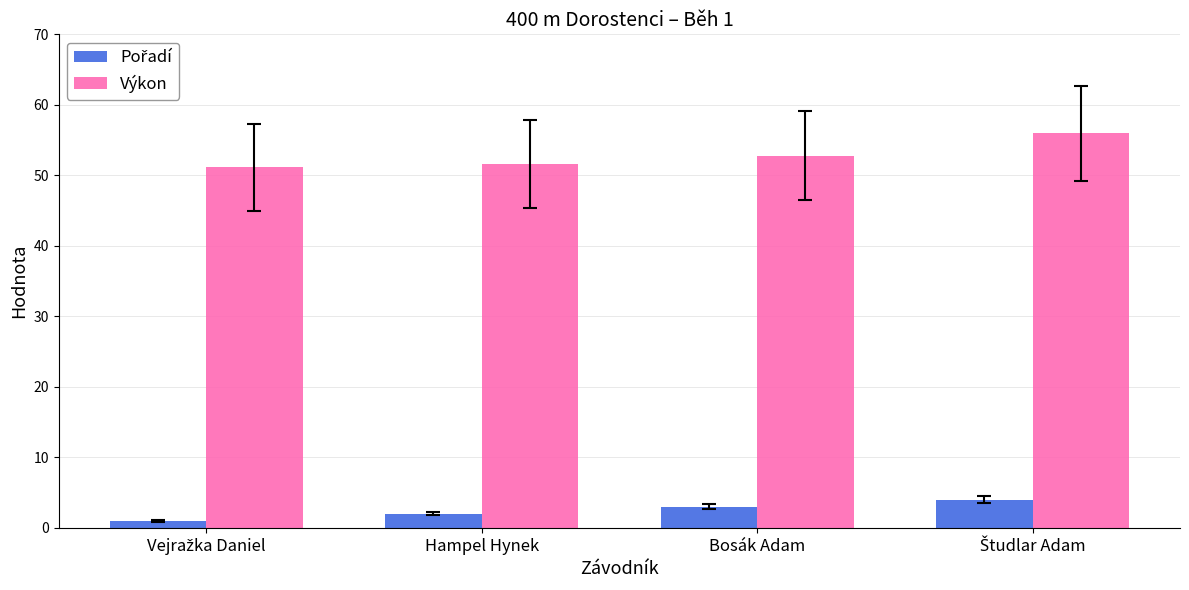

How many groups of bars are there?

4